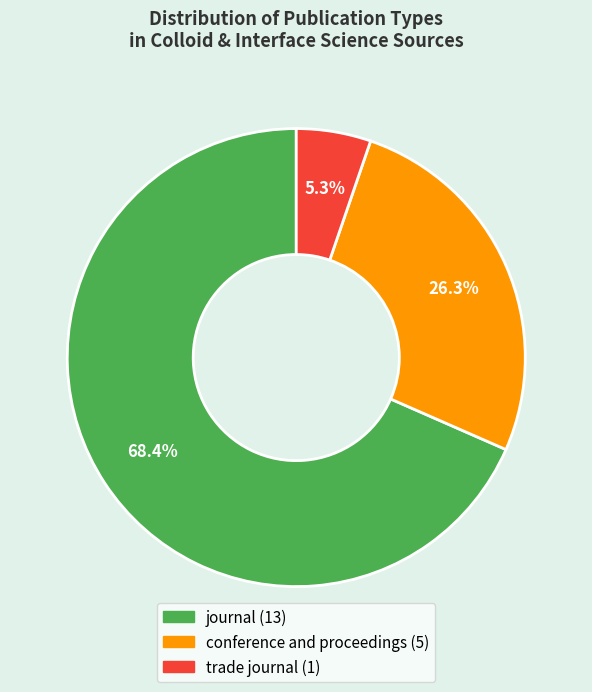

To the nearest percent, what percentage of the pie is conference and proceedings?

26%